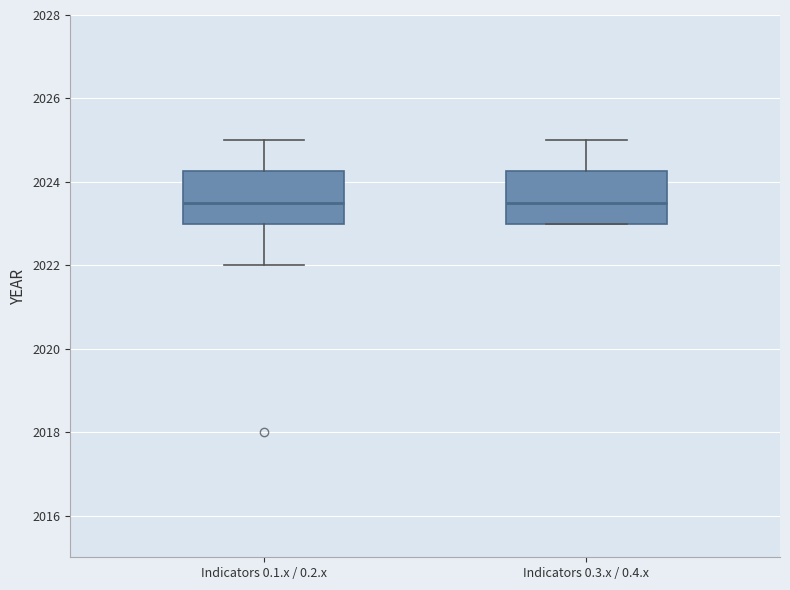

Reading left to right, transcribe this box plot: for each box, give where its median line is, the range the box spans, and where its two whiskers end, as read against the y-axis. The values are not printed on the chart, so give them approximately, as read against the axis.

Indicators 0.1.x / 0.2.x: median 2023.6, box 2023.0 to 2024.2, whiskers 2022.0 to 2025.0
Indicators 0.3.x / 0.4.x: median 2023.6, box 2023.0 to 2024.2, whiskers 2023.0 to 2025.0